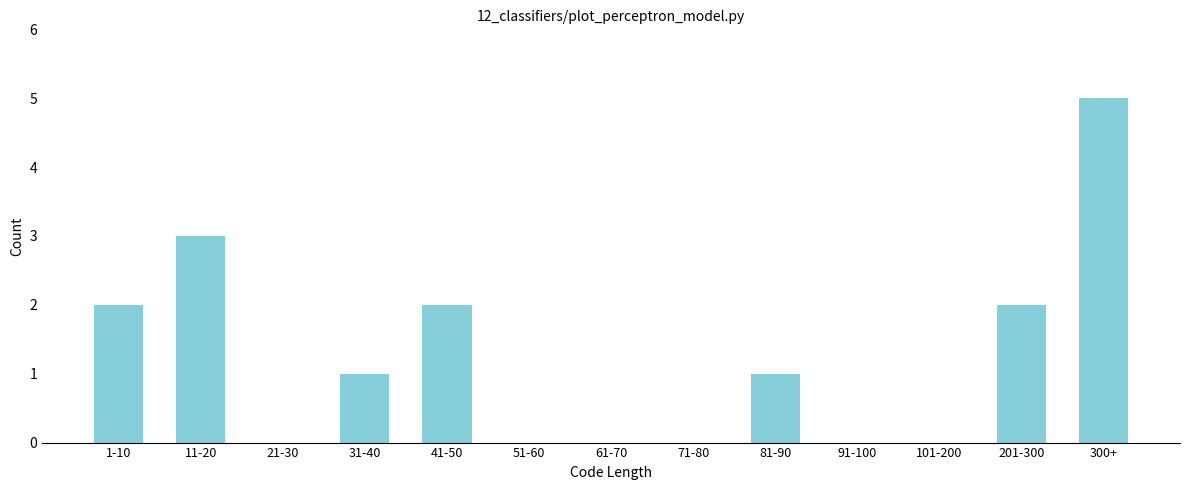

Reading left to right, transcribe all the data shown in this chart.

1-10=2	11-20=3	21-30=0	31-40=1	41-50=2	51-60=0	61-70=0	71-80=0	81-90=1	91-100=0	101-200=0	201-300=2	300+=5